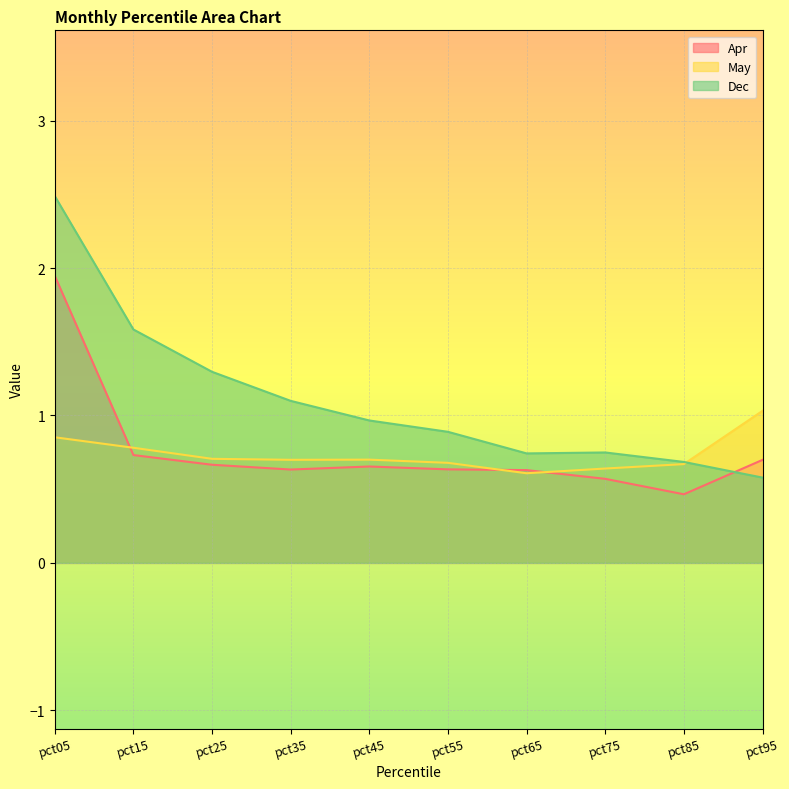

What is the approximate value of Apr at pct05?

1.9